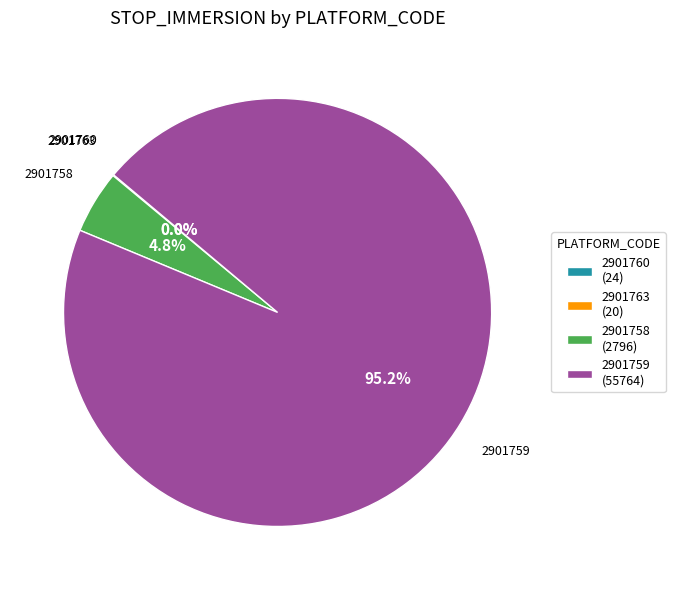

Which category has the biggest portion of the pie?

2901759